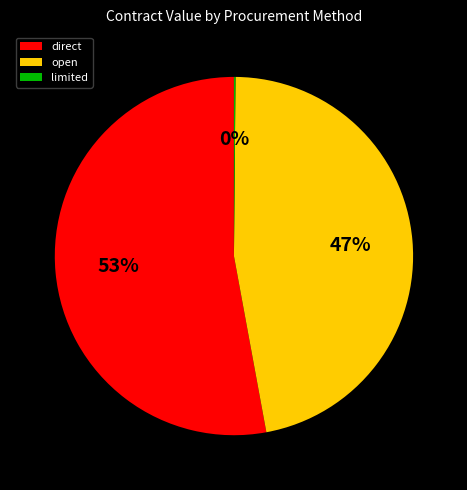

Which category accounts for the majority?

direct